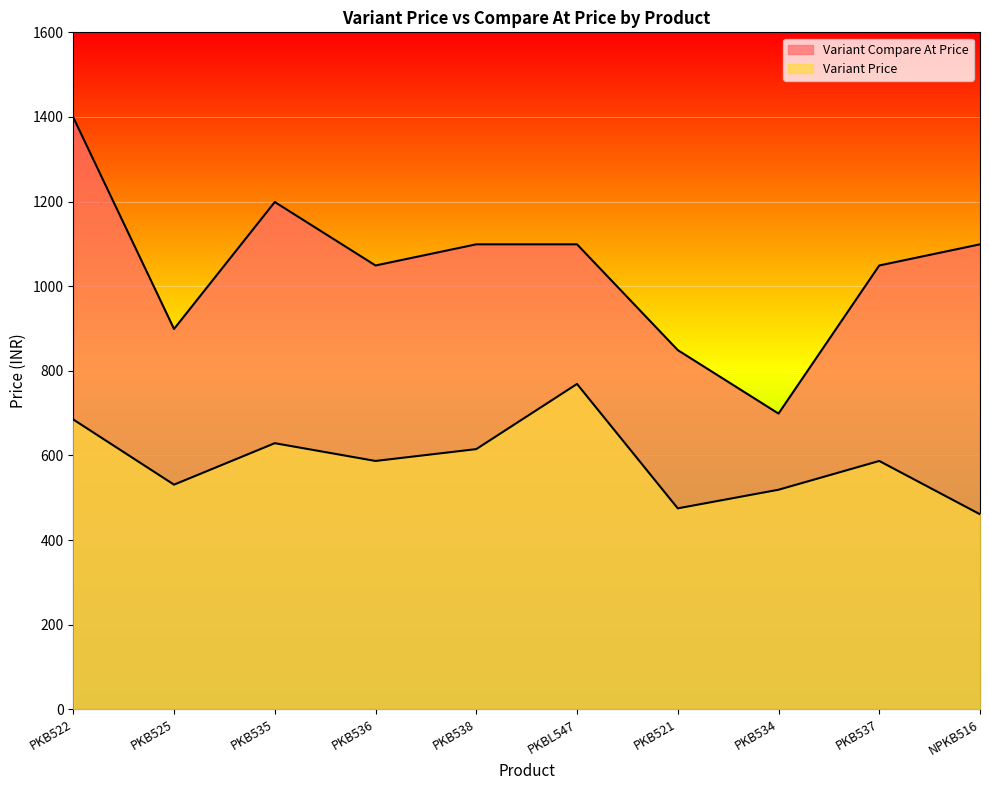

Which has a higher value, PKB525 or PKB522?

PKB522